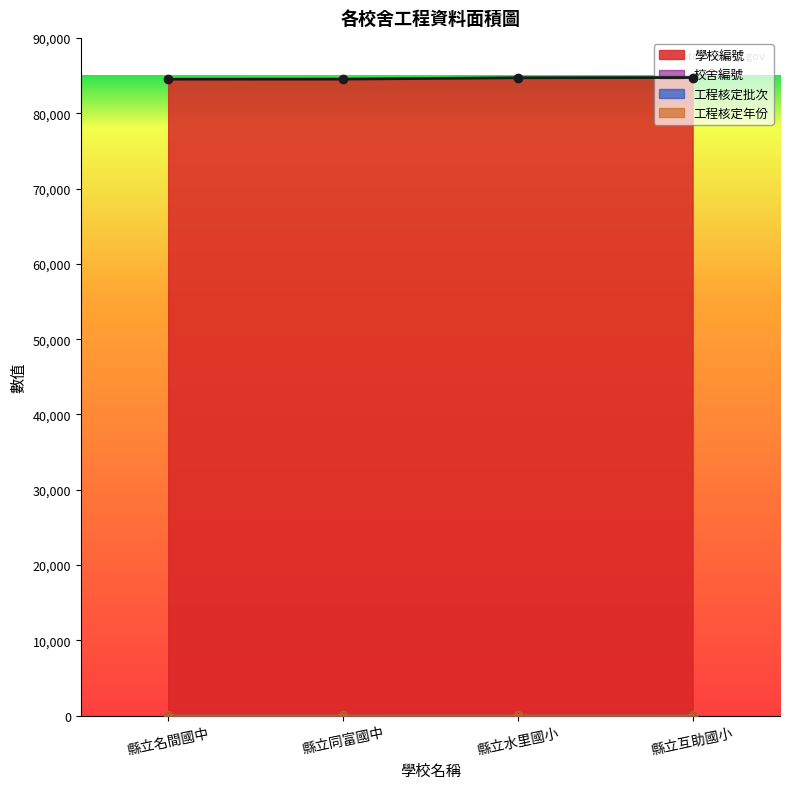

True or false: 校舍編號 has a value of 5 at 縣立名間國中.

False